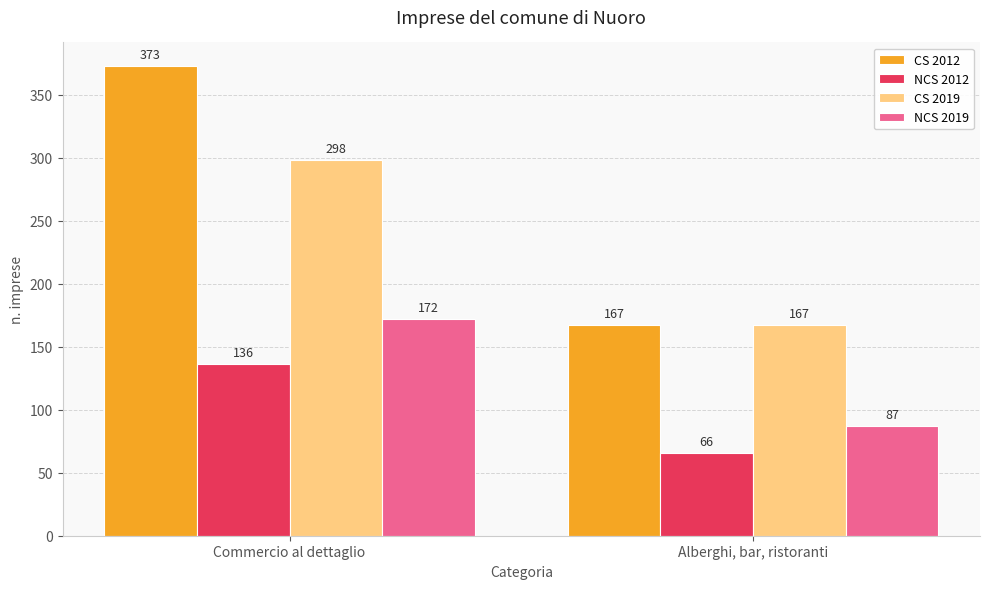

Rank the series by their average value, from lowest to highest.

NCS 2012, NCS 2019, CS 2019, CS 2012